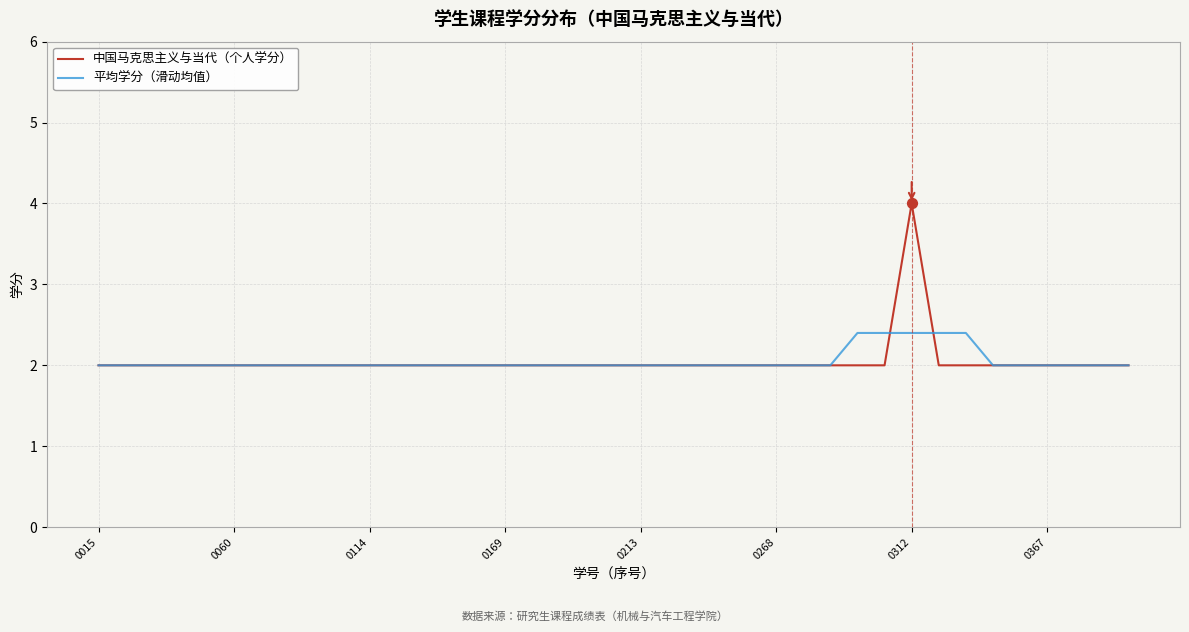

Which series has the largest range (max minus min)?

中国马克思主义与当代（个人学分）